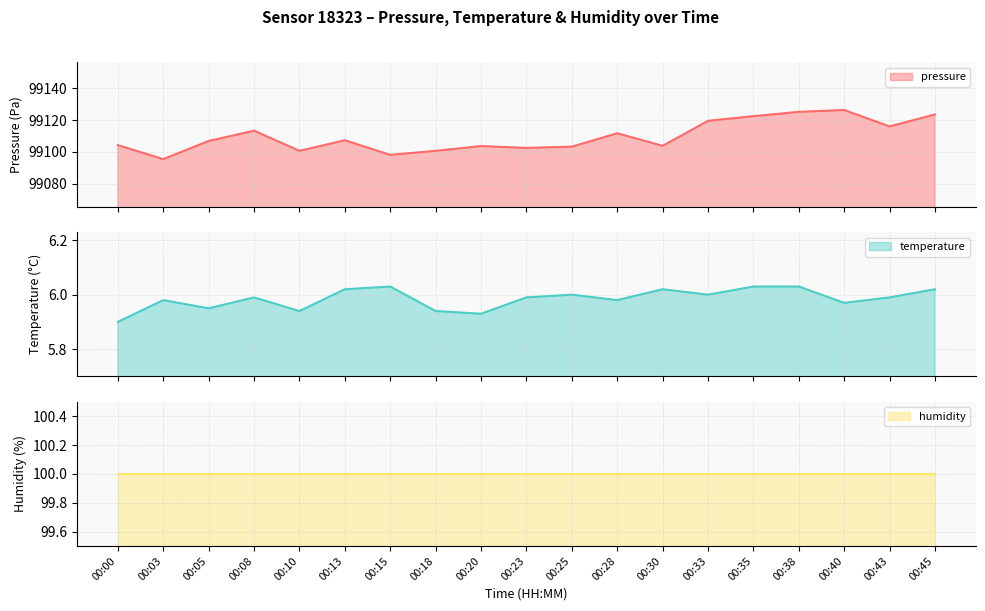

What is the smallest value displayed?

5.9